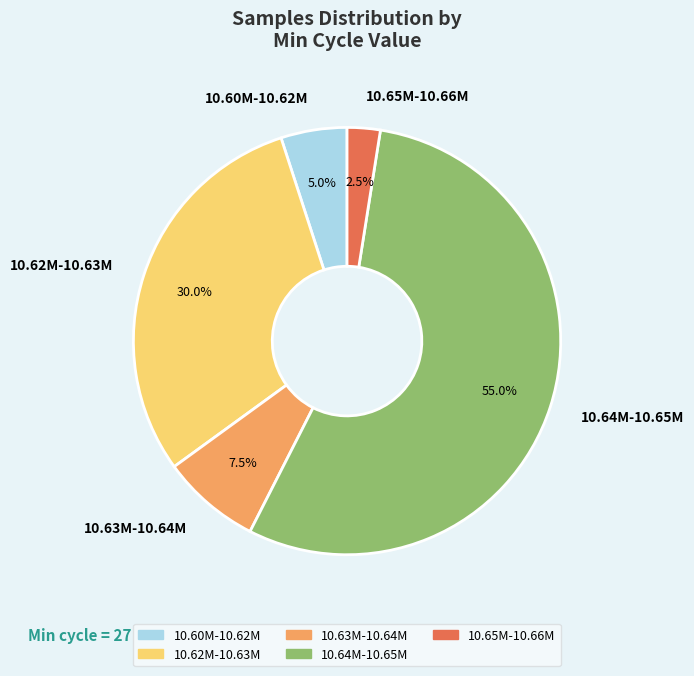

Which slice is the smallest?

10.65M-10.66M